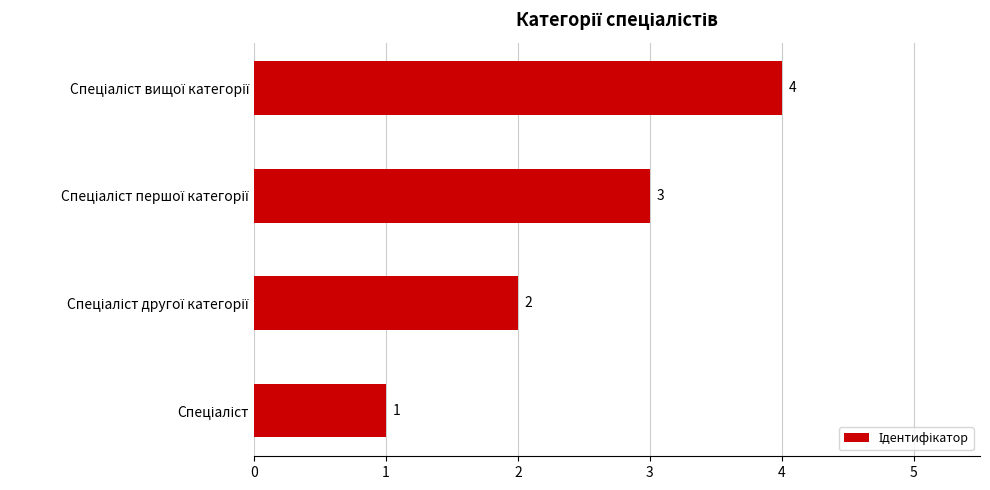

What is the difference between the maximum and minimum values?

3